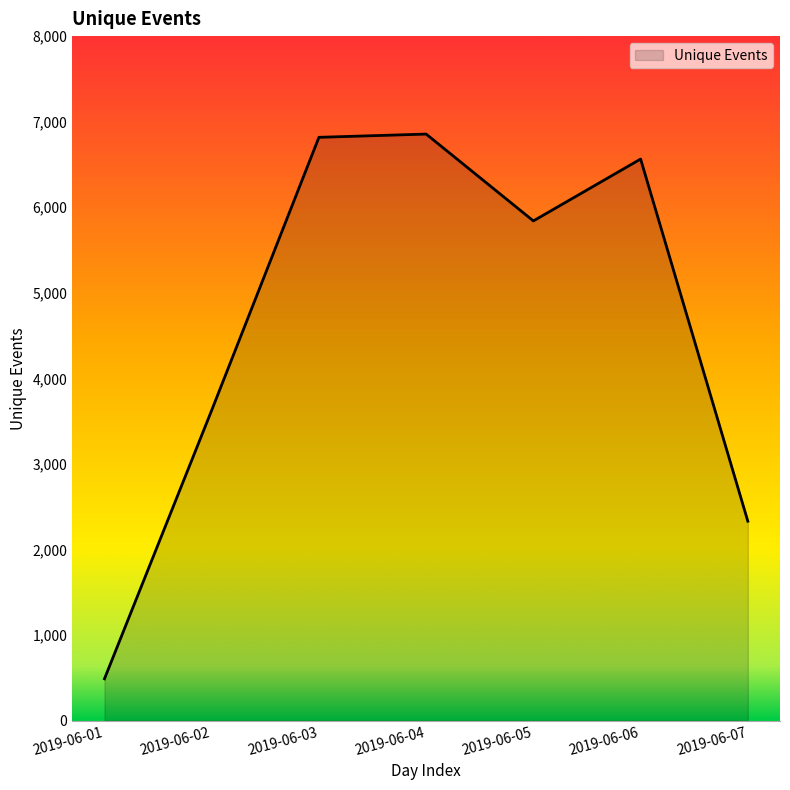

What is the greatest value displayed?

6855